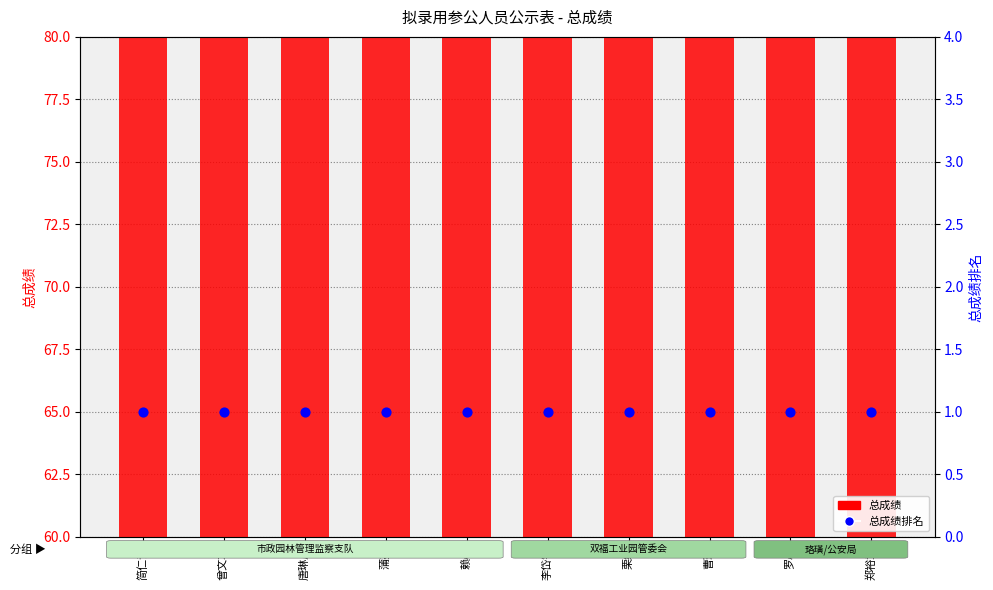

What is the total value across all series at 李岱锟?

74.1